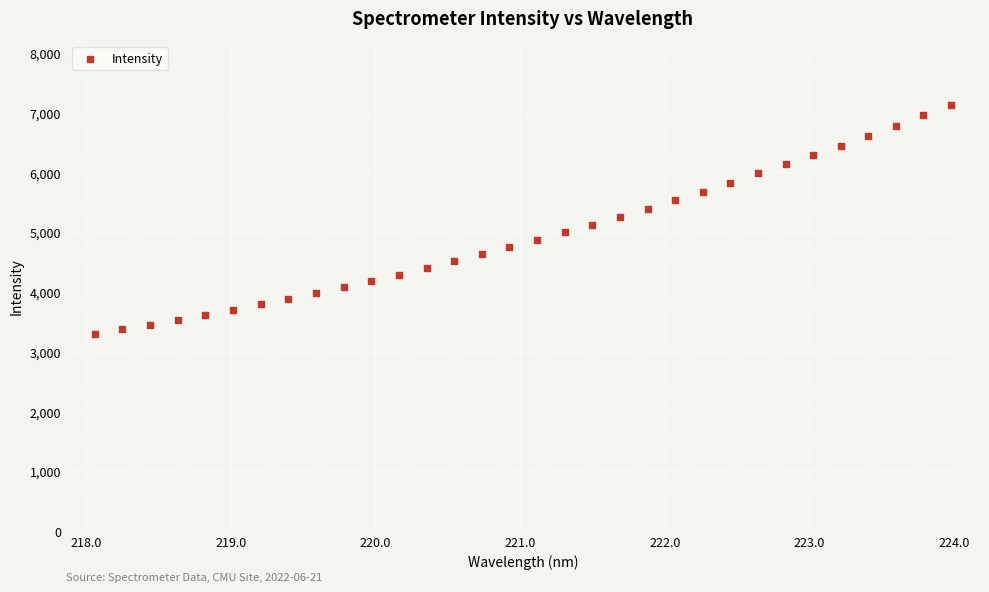

What is the range of X values (max minus min)?

5.9